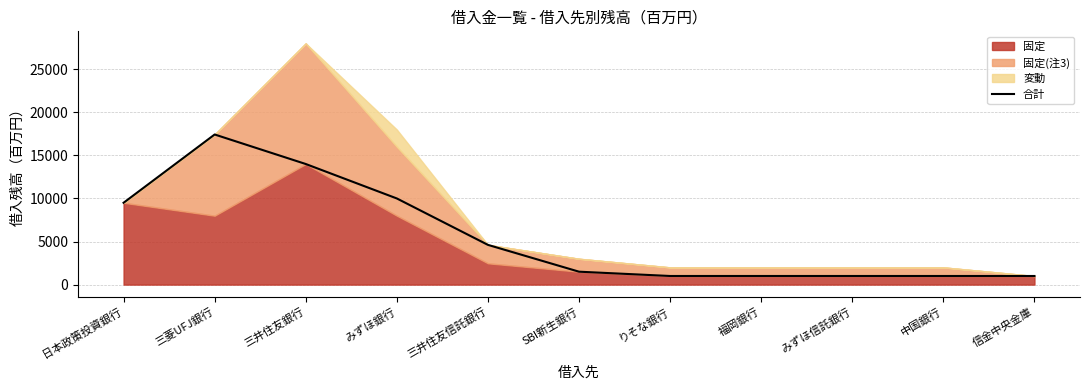

Count the number of values greater than 1500.

5